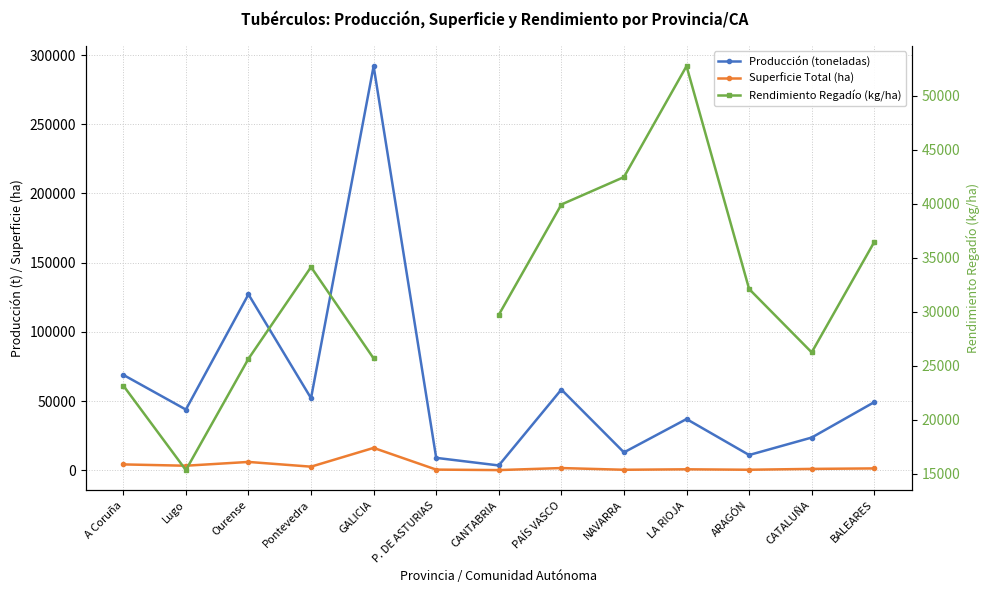

Which series has the largest total across all categories?

Producción (toneladas)